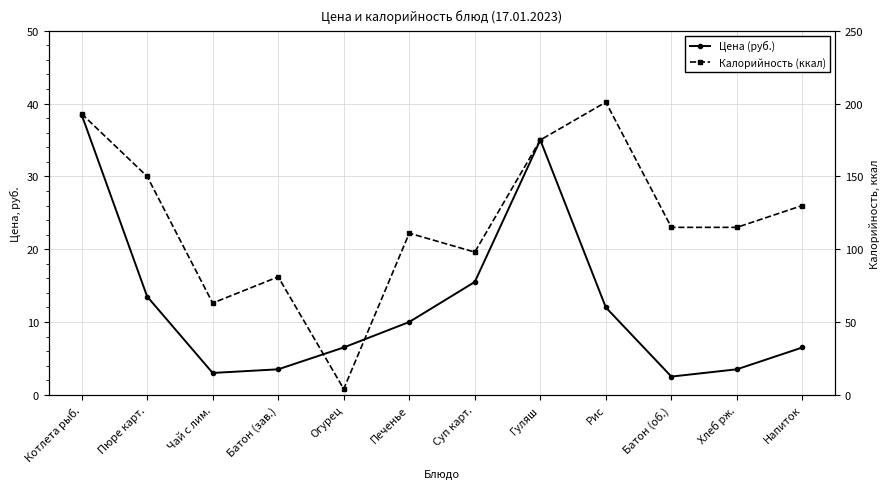

Reading left to right, what are all the values shown in this chart?

Цена (руб.): Котлета рыб.=38.5	Пюре карт.=13.5	Чай с лим.=3.0	Батон (зав.)=3.5	Огурец=6.5	Печенье=10.0	Суп карт.=15.5	Гуляш=35.0	Рис=12.0	Батон (об.)=2.5	Хлеб рж.=3.5	Напиток=6.5
Калорийность (ккал): Котлета рыб.=193.0	Пюре карт.=150.0	Чай с лим.=63.0	Батон (зав.)=81.0	Огурец=4.0	Печенье=111.0	Суп карт.=98.0	Гуляш=175.0	Рис=201.0	Батон (об.)=115.0	Хлеб рж.=115.0	Напиток=130.0